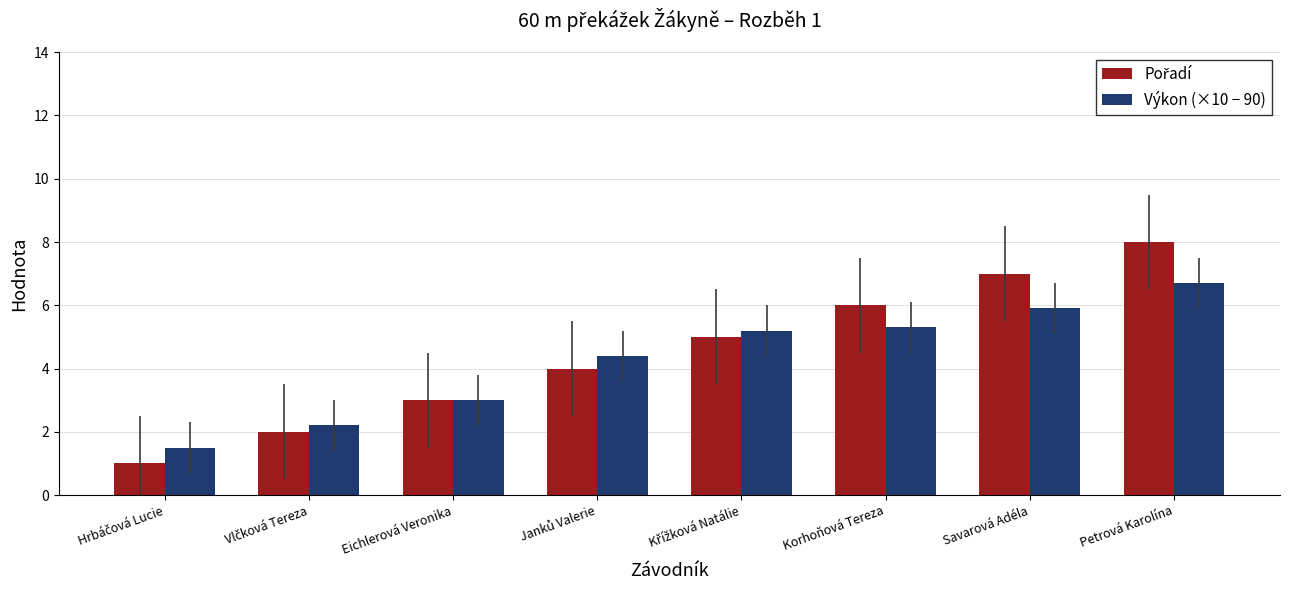

Which category has the highest value across all series?

Petrová Karolína